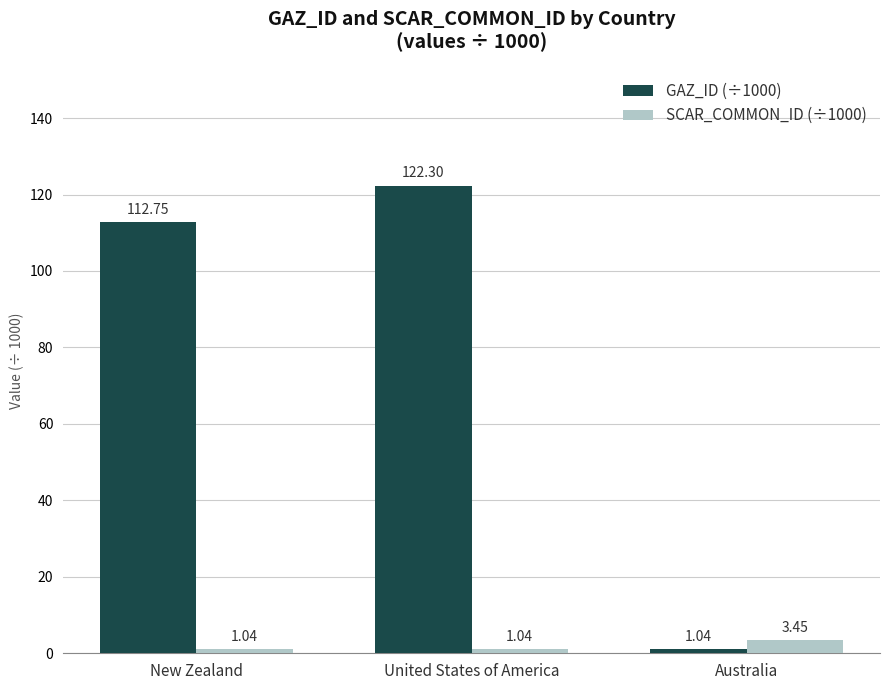

What is the value of the GAZ_ID (÷1000) bar at the 2nd from the left?

122.3